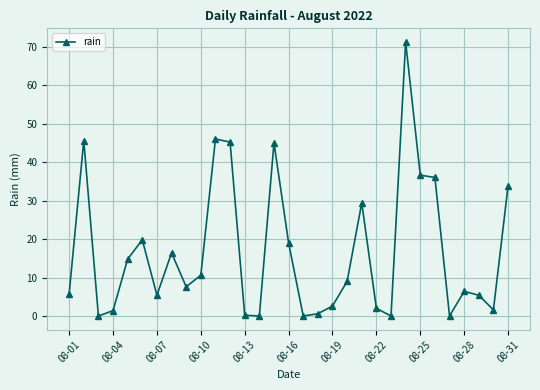

What is the maximum value shown in the chart?

71.2